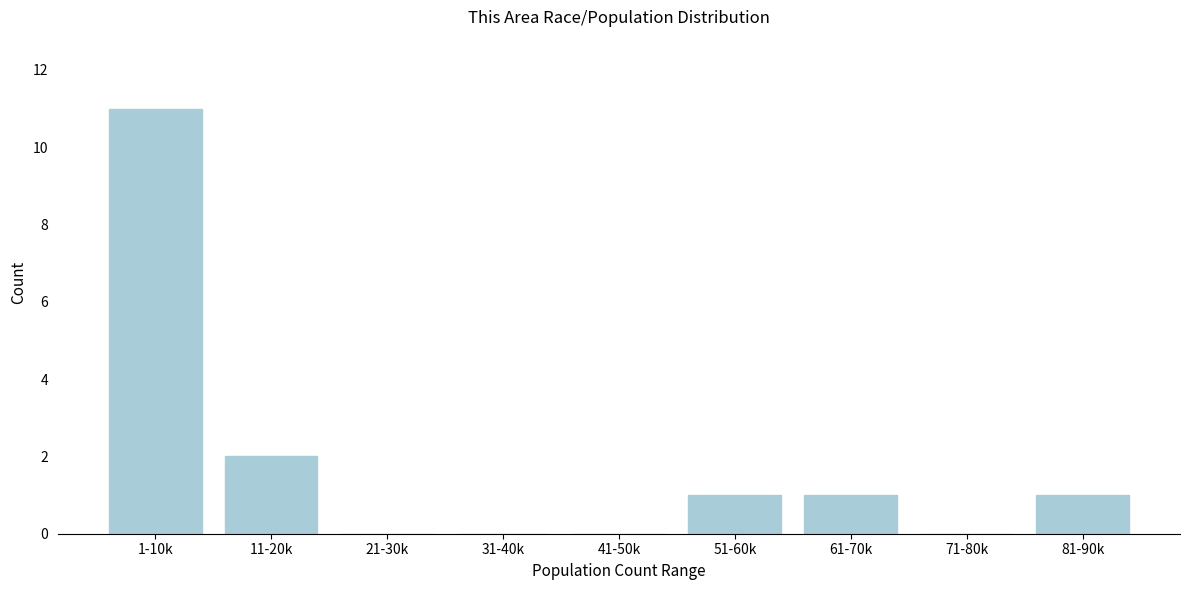

Reading left to right, transcribe all the data shown in this chart.

1-10k=11	11-20k=2	21-30k=0	31-40k=0	41-50k=0	51-60k=1	61-70k=1	71-80k=0	81-90k=1